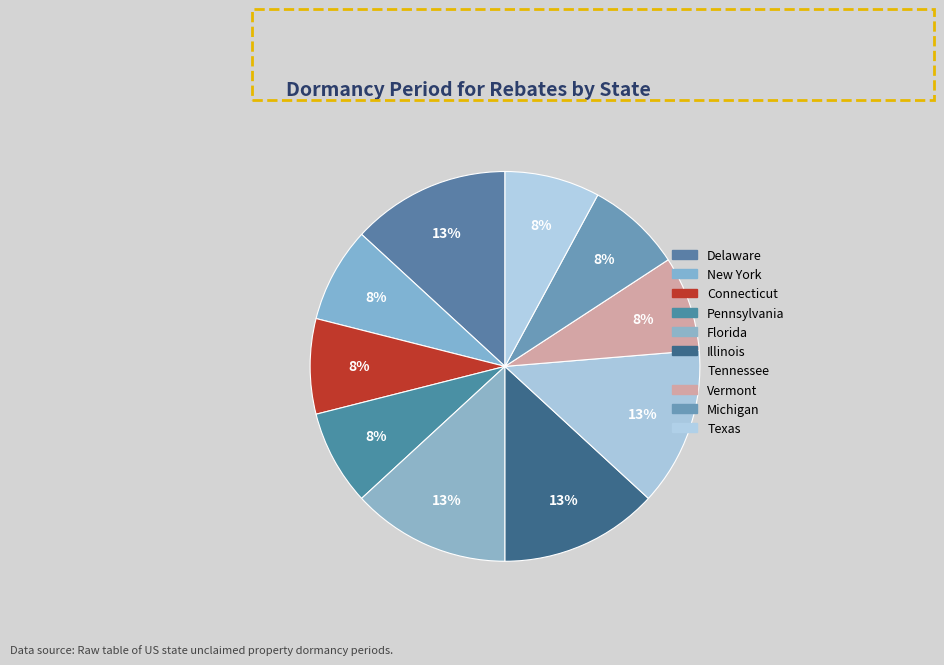

Is there any slice that represents more than half of the pie?

No